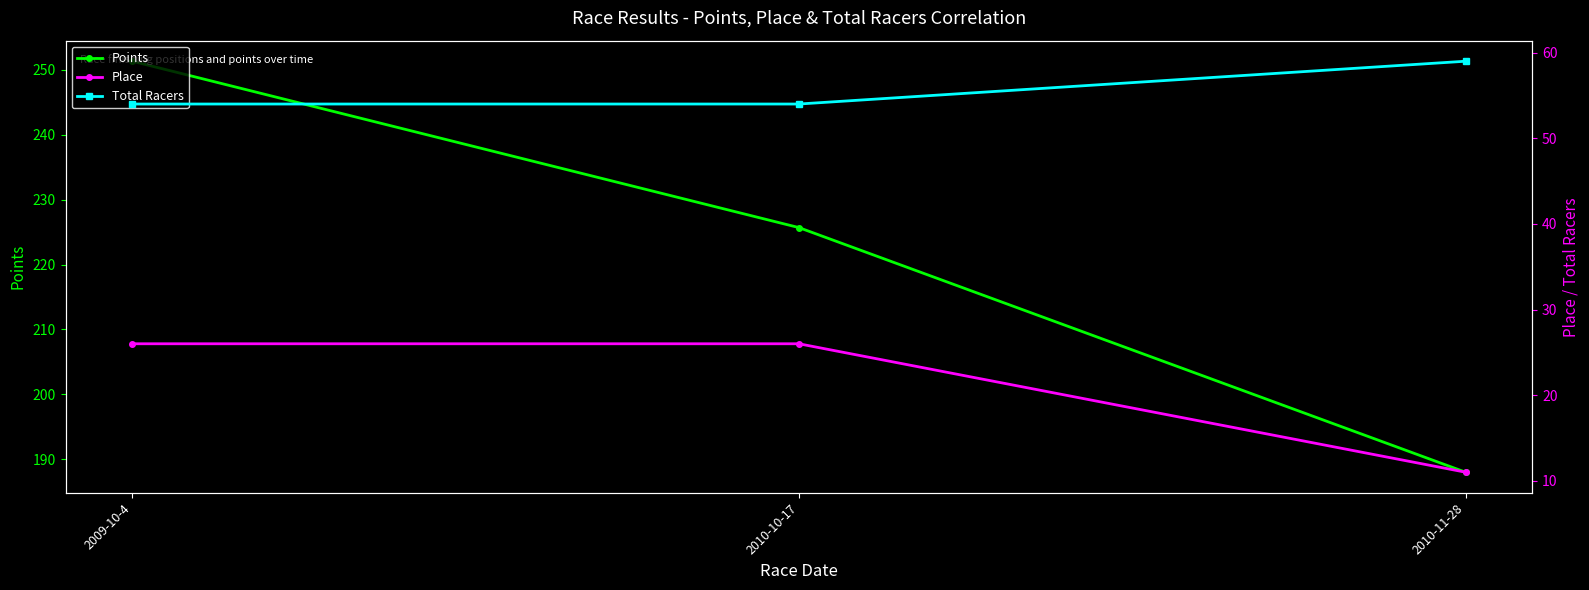

At which label does Total Racers reach its peak?

2010-11-28